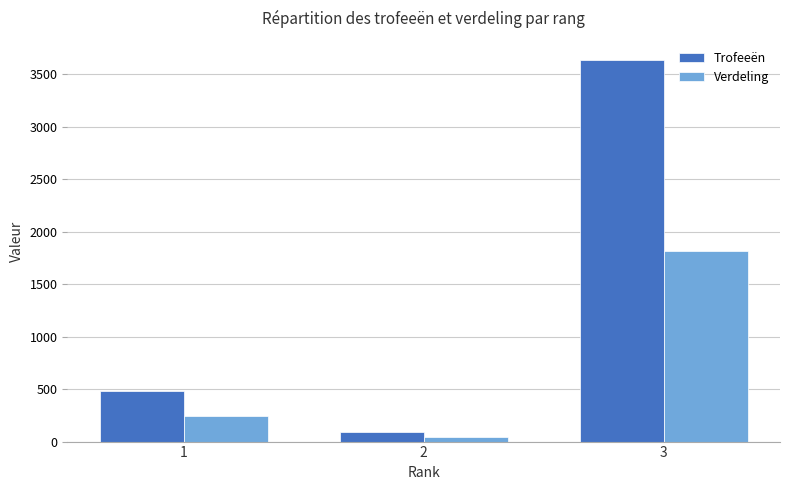

At which label does Trofeeën reach its peak?

3